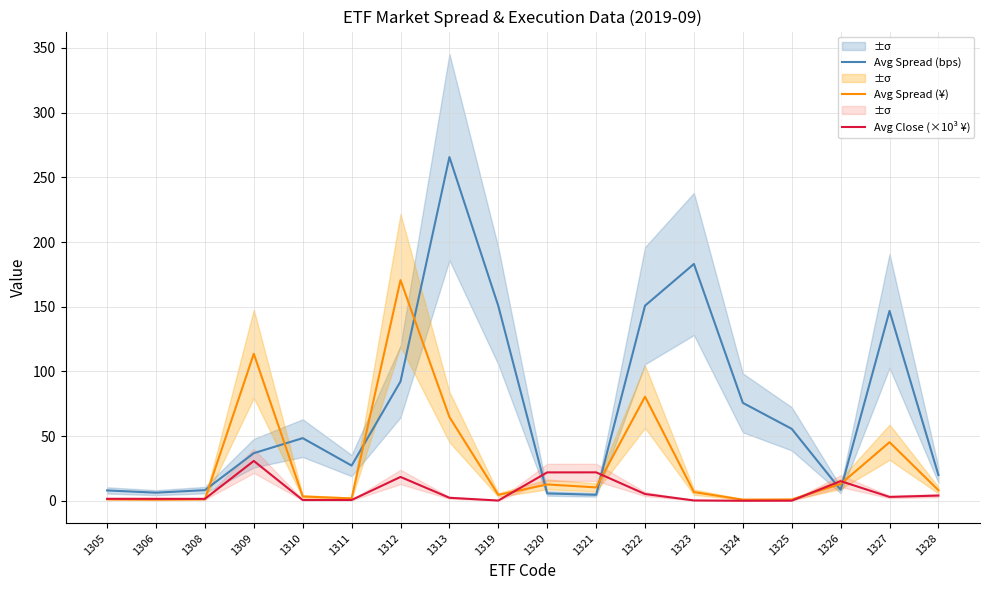

What is the minimum value for Avg Close (×10³ ¥)?

0.1